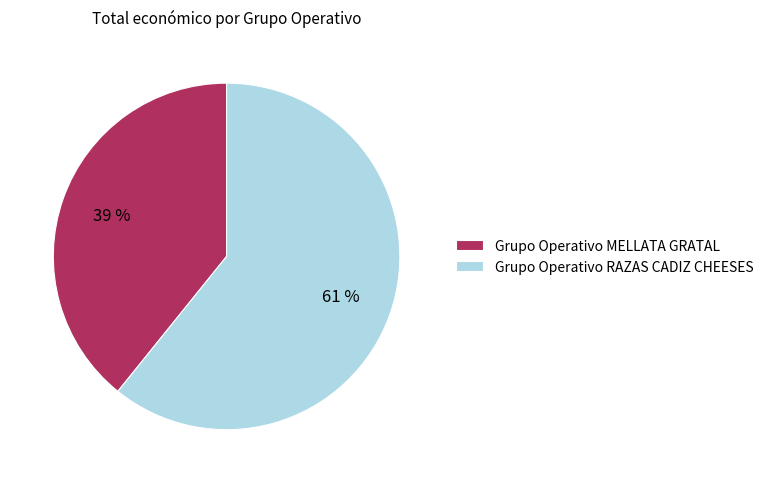

Which slice is the largest?

Grupo Operativo RAZAS CADIZ CHEESES